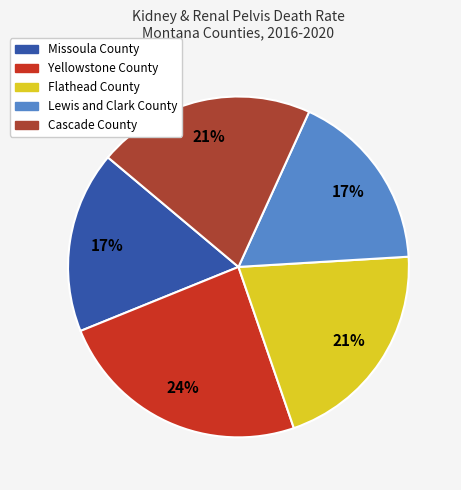

Is Flathead County the majority of the pie?

No